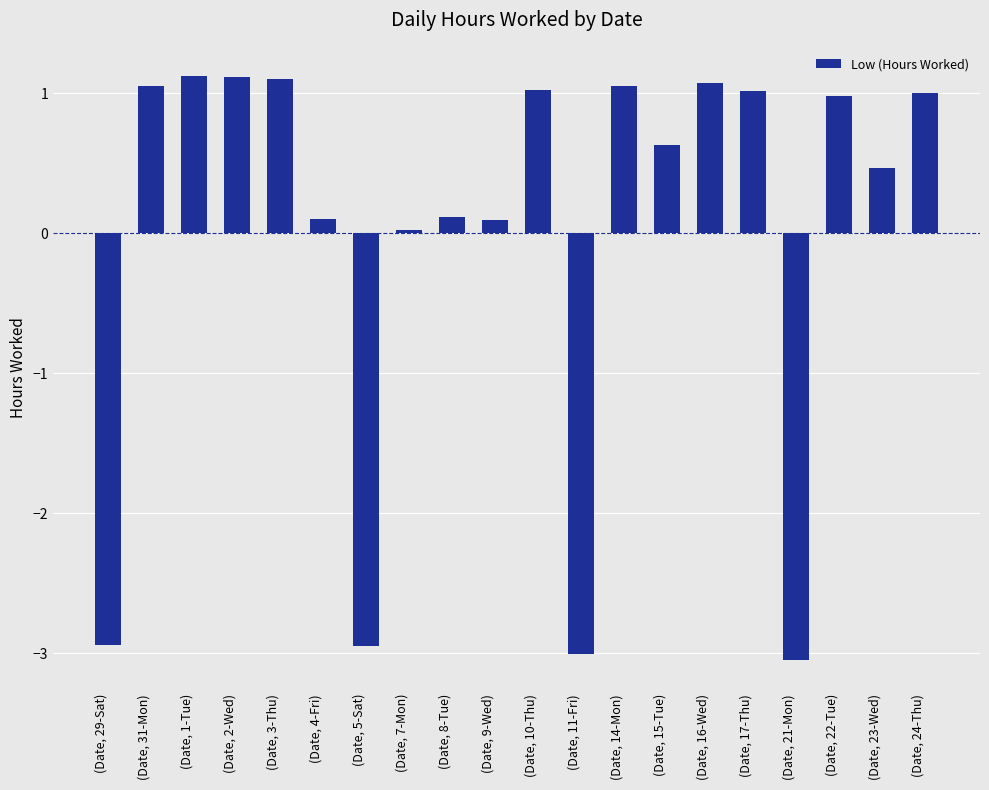

Which has a higher value, (Date, 22-Tue) or (Date, 29-Sat)?

(Date, 22-Tue)